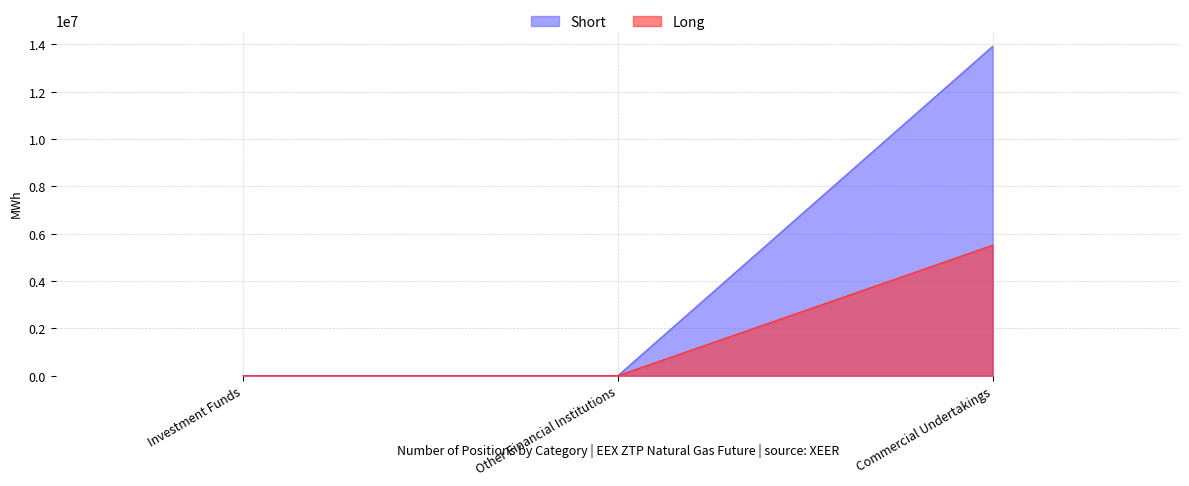

The Short series shows 9216491 at Commercial Undertakings. True or false?

False